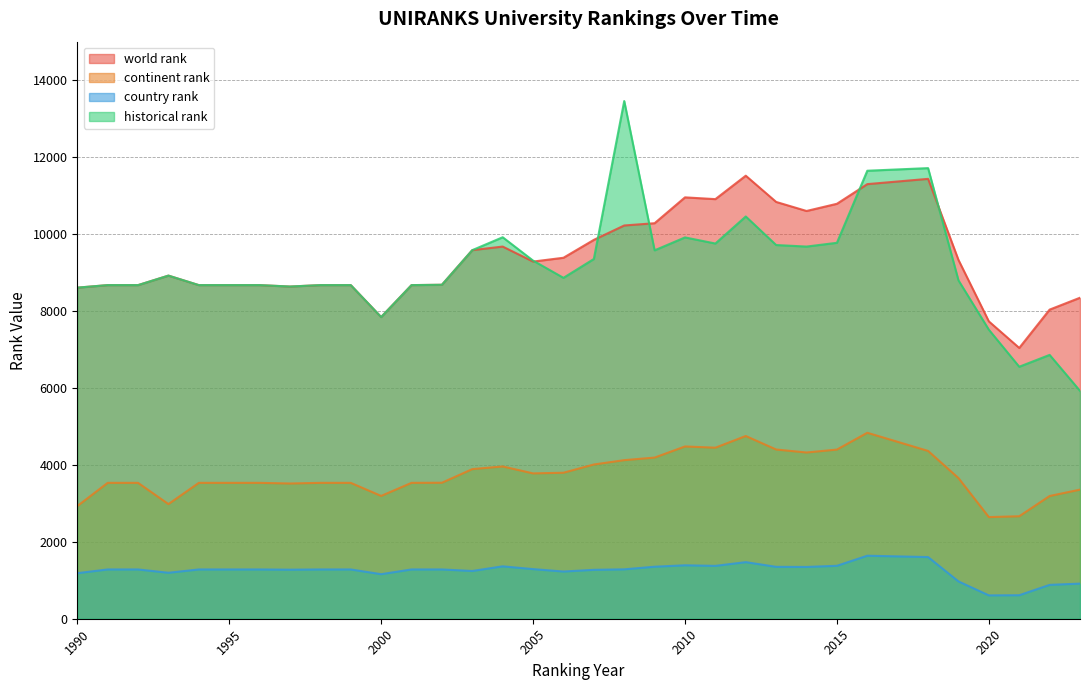

At which category does the chart reach its minimum across all series?

2020